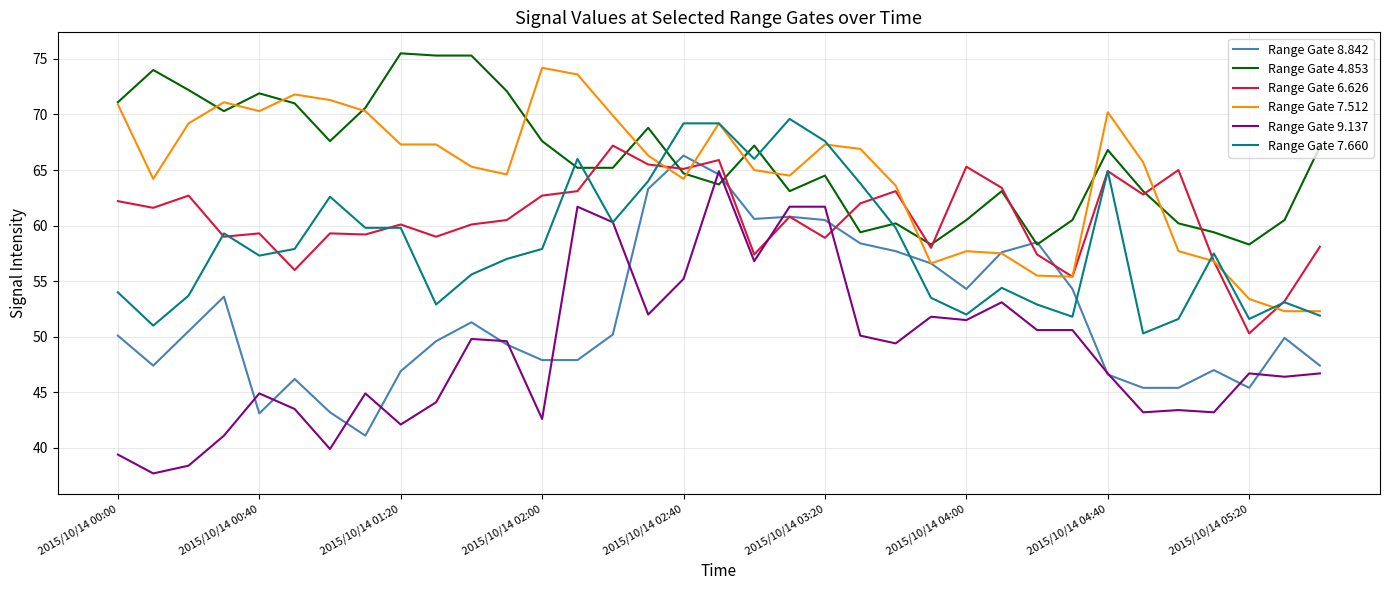

True or false: Range Gate 7.512 has more than 0 interior local peaks.

True